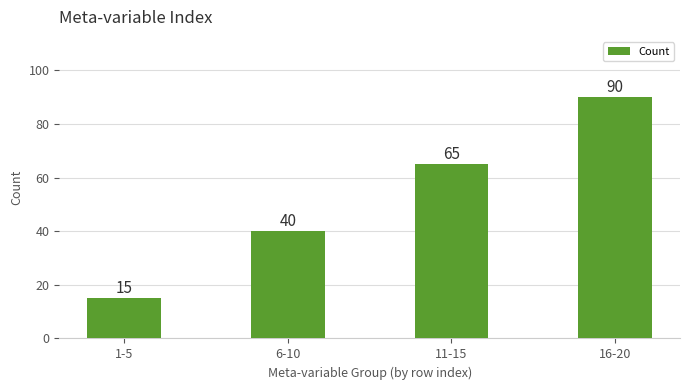

How many values are below 65?

2